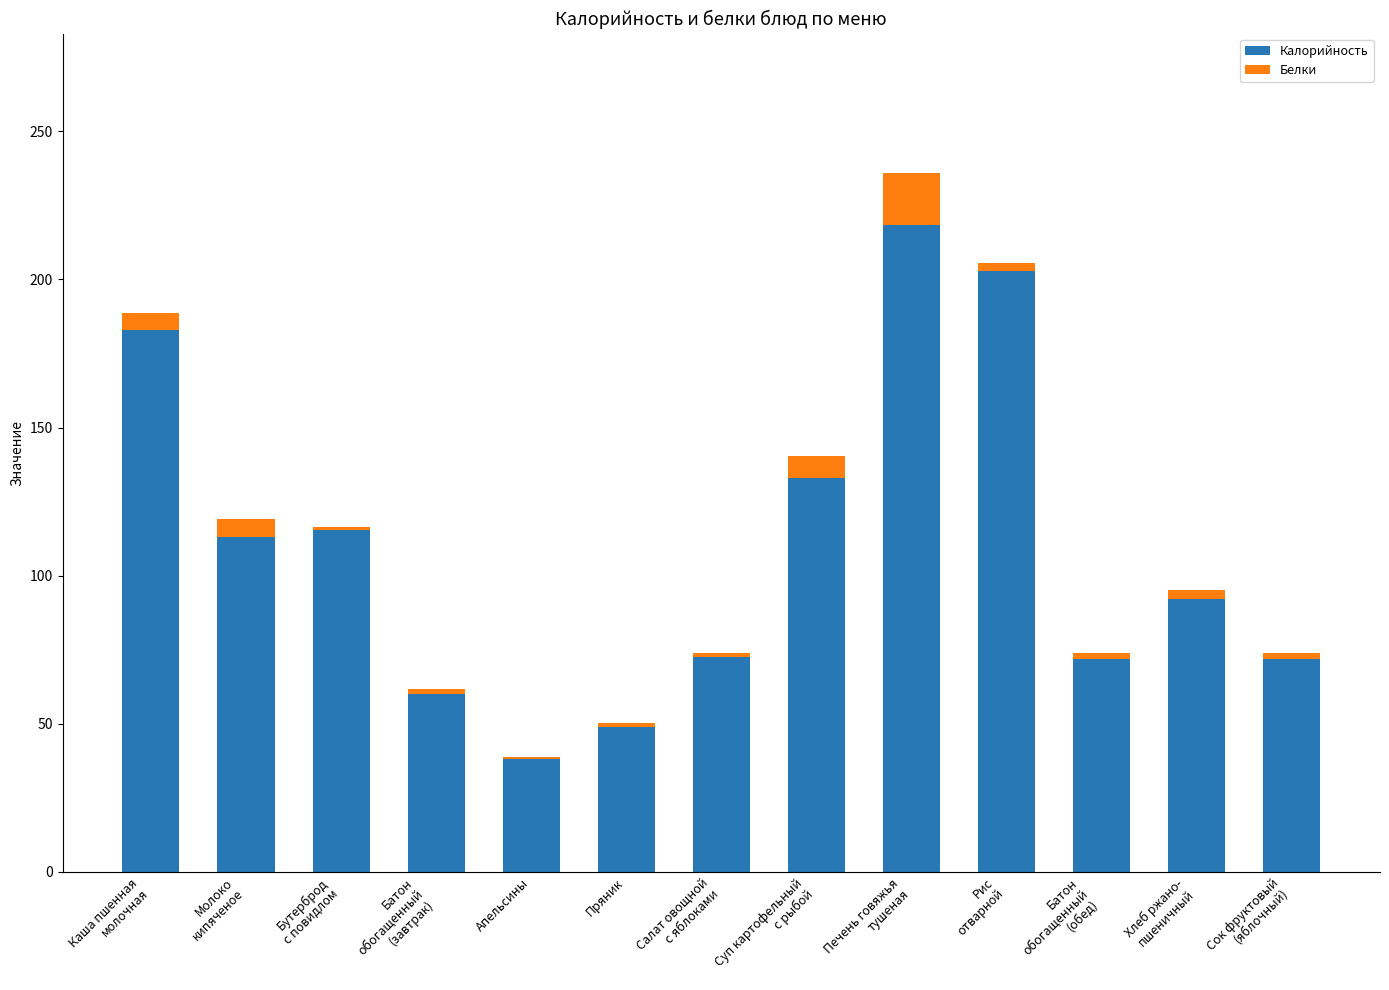

What are all the series names shown in the legend?

Калорийность, Белки